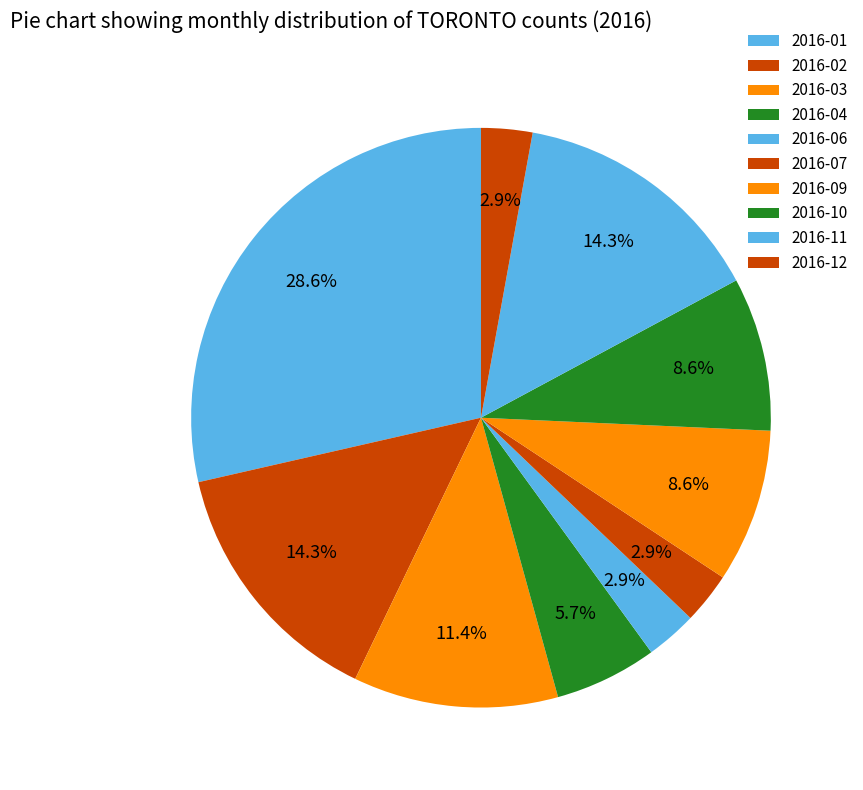

How many segments does this pie chart have?

10